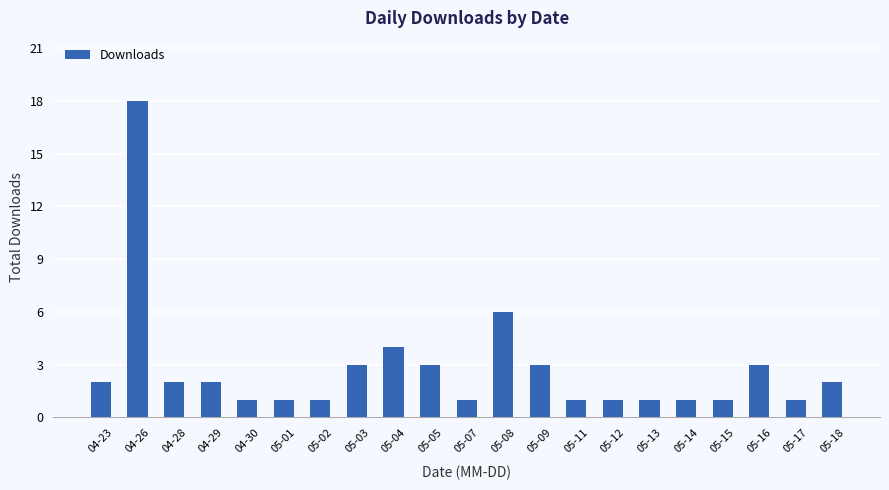

What is the minimum value shown in the chart?

1